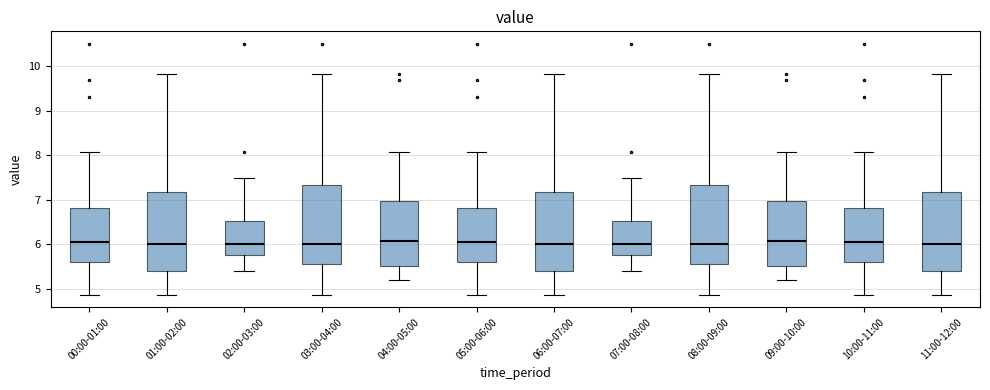

Reading left to right, read every box against the y-axis: the position of its median line, the range the box covers, and the ends of its whiskers. The values are not printed on the chart, so give them approximately, as read against the axis.

00:00-01:00: median 6.1, box 5.6 to 6.8, whiskers 4.9 to 8.1
01:00-02:00: median 6.0, box 5.4 to 7.2, whiskers 4.9 to 9.8
02:00-03:00: median 6.0, box 5.8 to 6.5, whiskers 5.4 to 7.5
03:00-04:00: median 6.0, box 5.6 to 7.3, whiskers 4.9 to 9.8
04:00-05:00: median 6.1, box 5.5 to 7.0, whiskers 5.2 to 8.1
05:00-06:00: median 6.1, box 5.6 to 6.8, whiskers 4.9 to 8.1
06:00-07:00: median 6.0, box 5.4 to 7.2, whiskers 4.9 to 9.8
07:00-08:00: median 6.0, box 5.8 to 6.5, whiskers 5.4 to 7.5
08:00-09:00: median 6.0, box 5.6 to 7.3, whiskers 4.9 to 9.8
09:00-10:00: median 6.1, box 5.5 to 7.0, whiskers 5.2 to 8.1
10:00-11:00: median 6.1, box 5.6 to 6.8, whiskers 4.9 to 8.1
11:00-12:00: median 6.0, box 5.4 to 7.2, whiskers 4.9 to 9.8